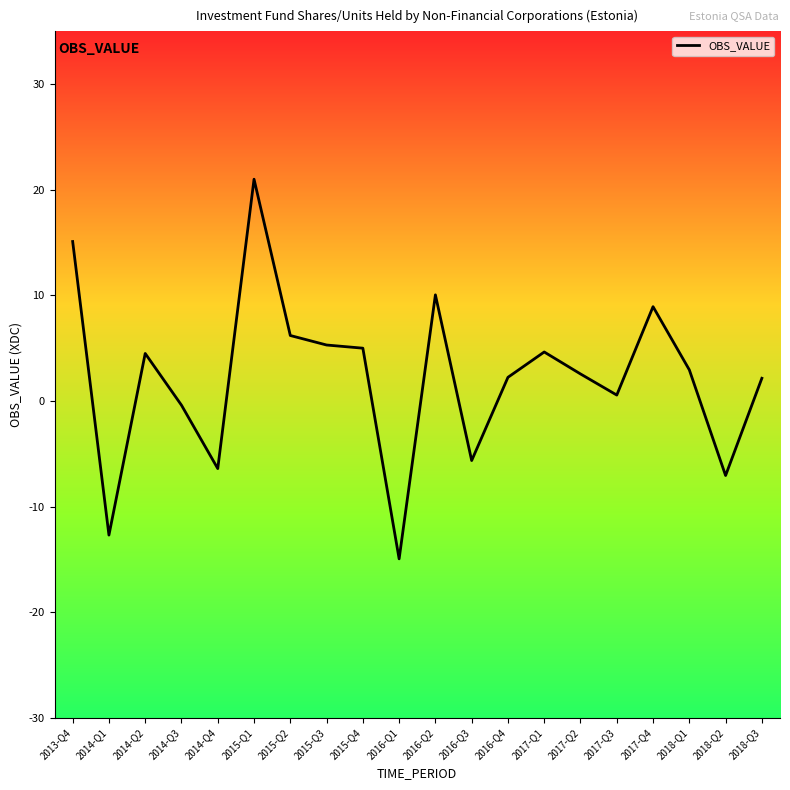

Which category has the lowest value across all series?

2016-Q1